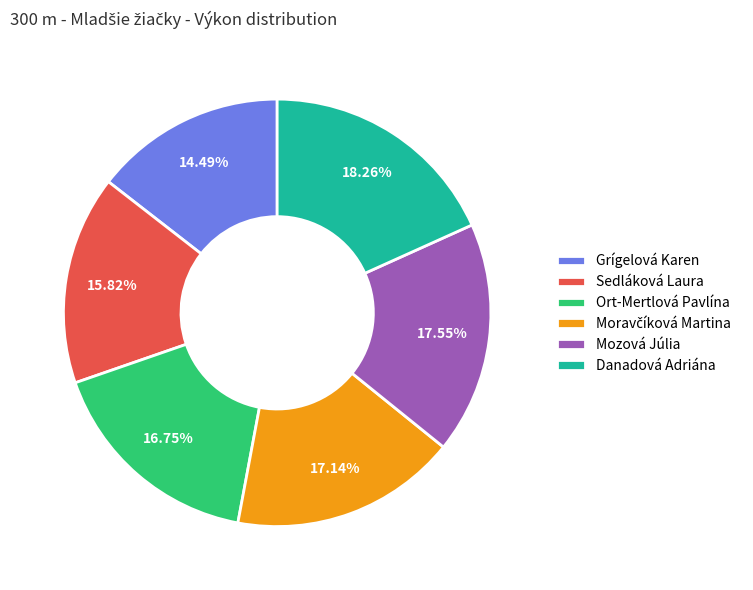

To the nearest percent, what is the difference between the largest and smallest slice percentages?

4%